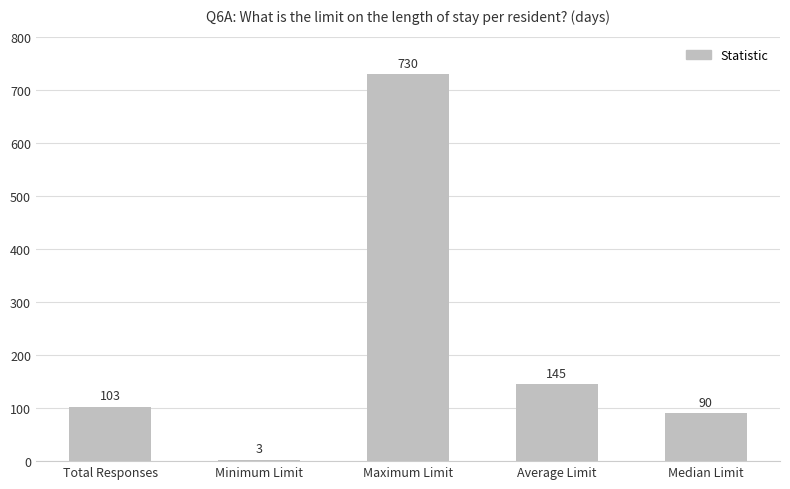

Which category has the lowest value across all series?

Minimum Limit